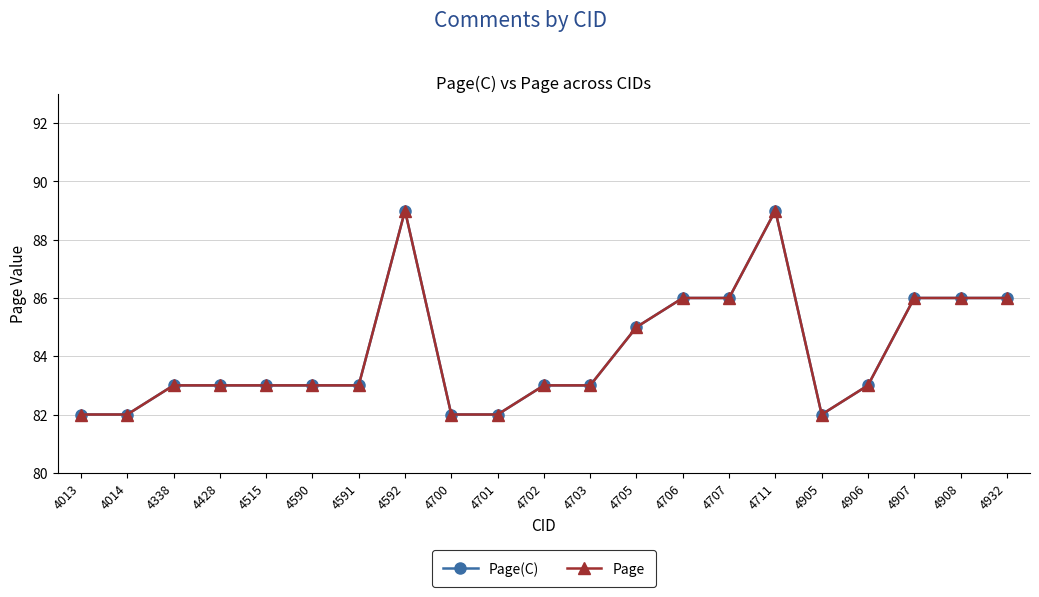

Does the chart have visible grid lines?

Yes